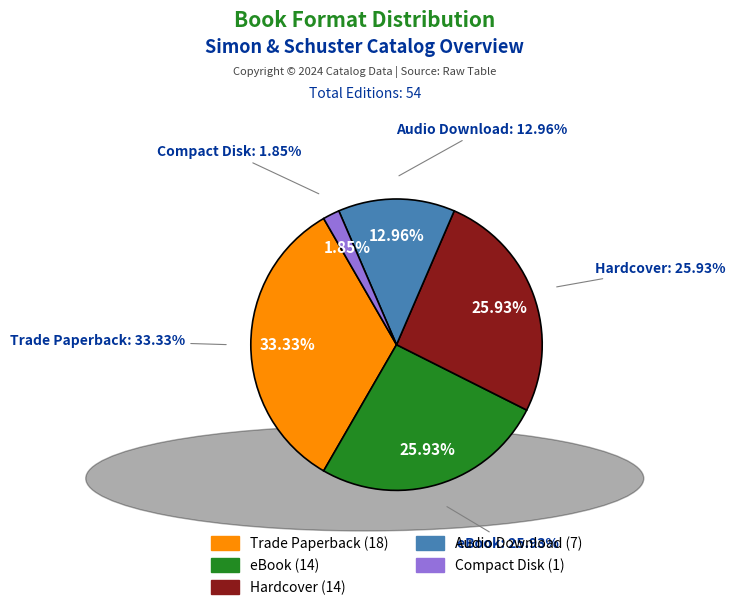

What percentage is NOT represented by Audio Download?

87.0%